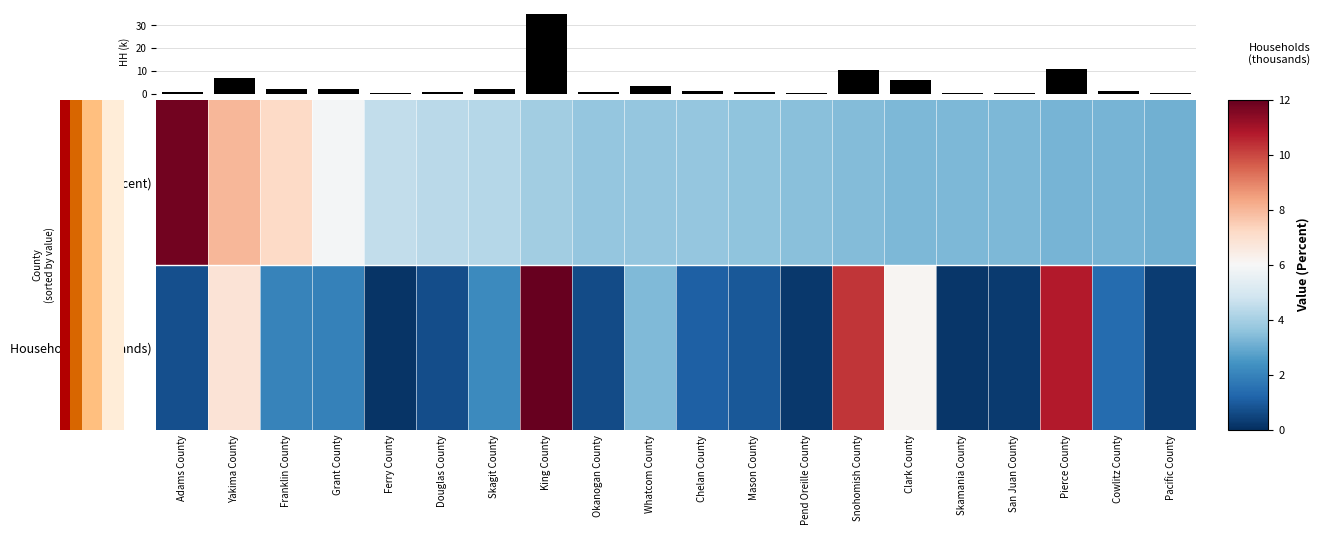

What is the total value across all series at Yakima County?

14.6